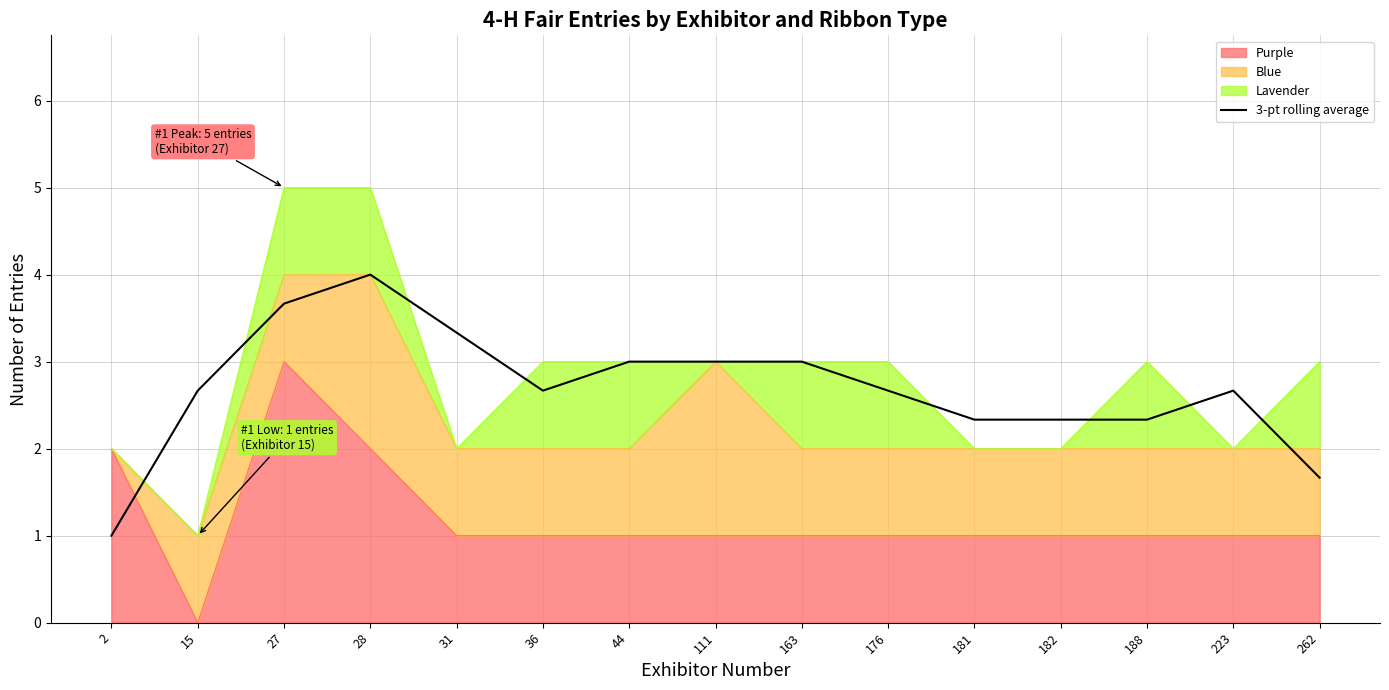

What is the sum of the values at 111 and 36?

5.7